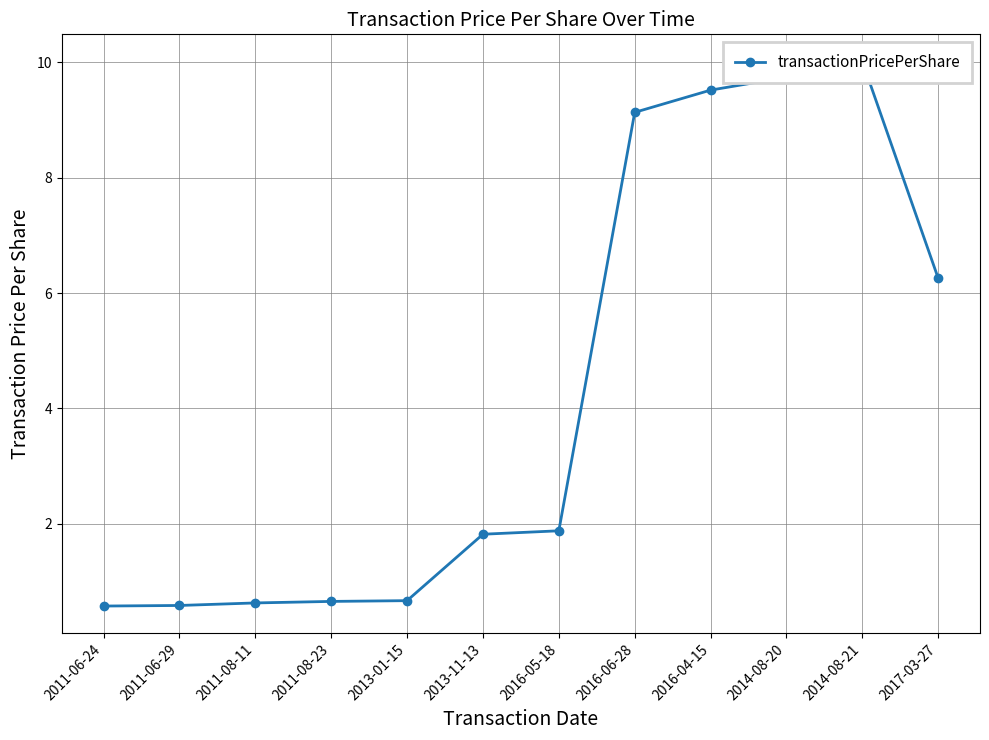

Reading left to right, what are all the values shown in this chart?

0.6	0.6	0.6	0.7	0.7	1.8	1.9	9.1	9.5	9.7	10.0	6.3